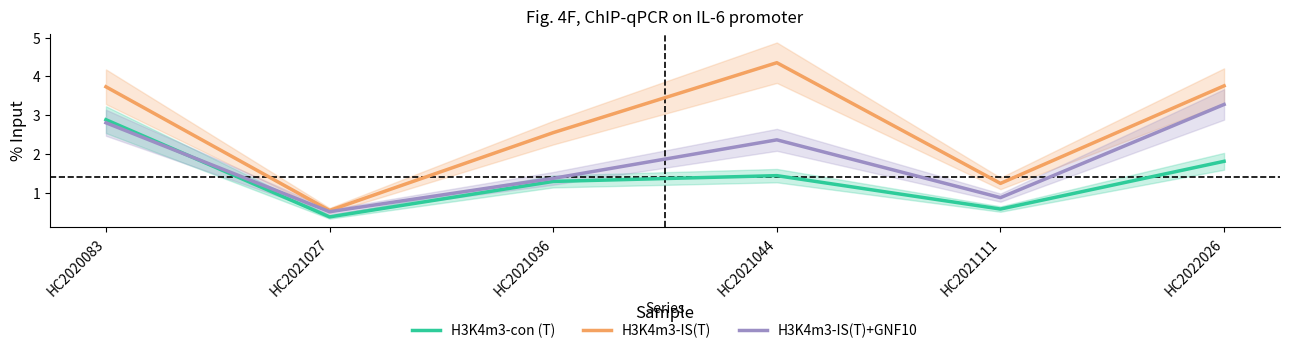

What is the maximum value for H3K4m3-IS(T)+GNF10?

3.3